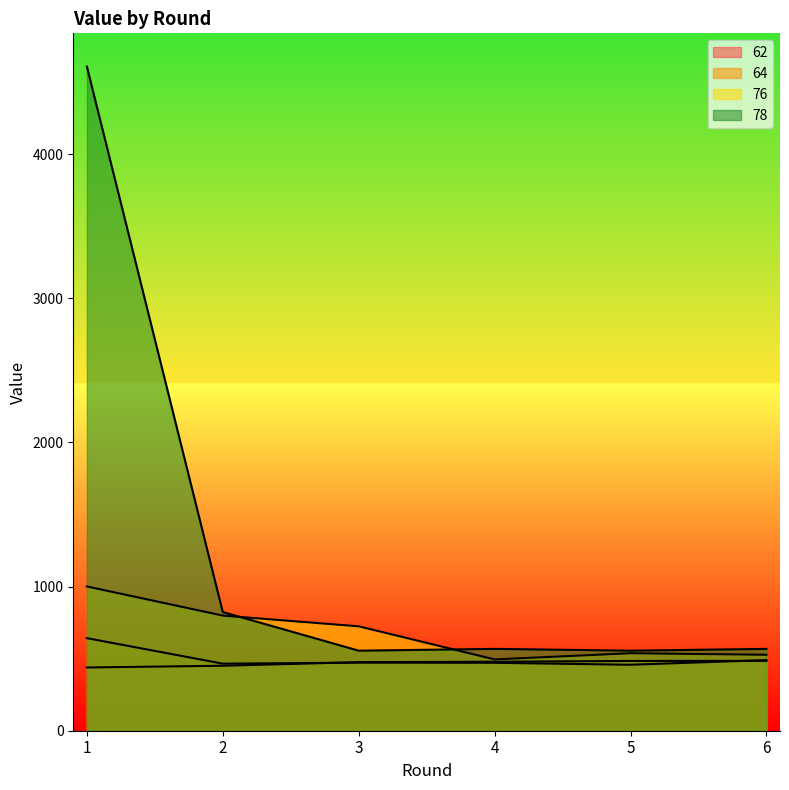

Reading right to left, what are all the values shown in this chart?

62: 6=484.6	5=484.0	4=478.6	3=475.5	2=450.8	1=438.7
64: 6=490.0	5=457.6	4=471.1	3=472.3	2=465.2	1=642.2
76: 6=527.0	5=537.6	4=494.7	3=724.1	2=798.8	1=1000.8
78: 6=567.6	5=555.3	4=567.6	3=555.3	2=823.2	1=4607.5